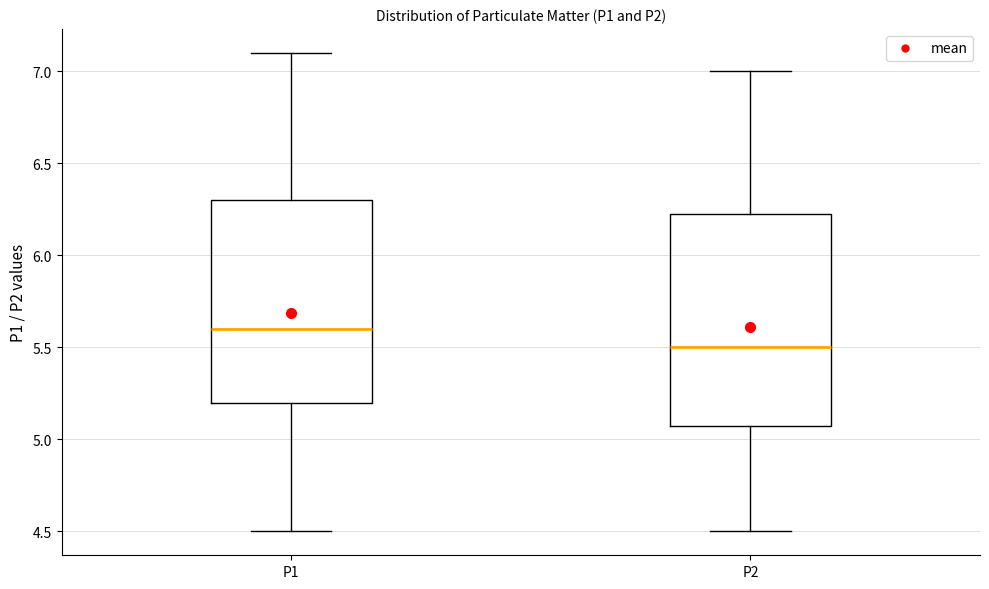

Which box has the lowest median line?

P2